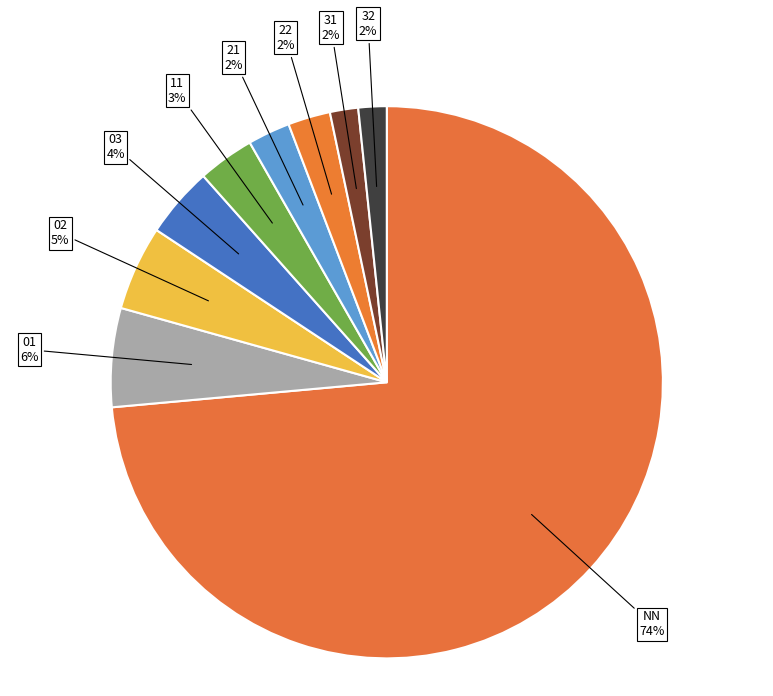

Do 11 and 22 together represent more than half of the pie?

No